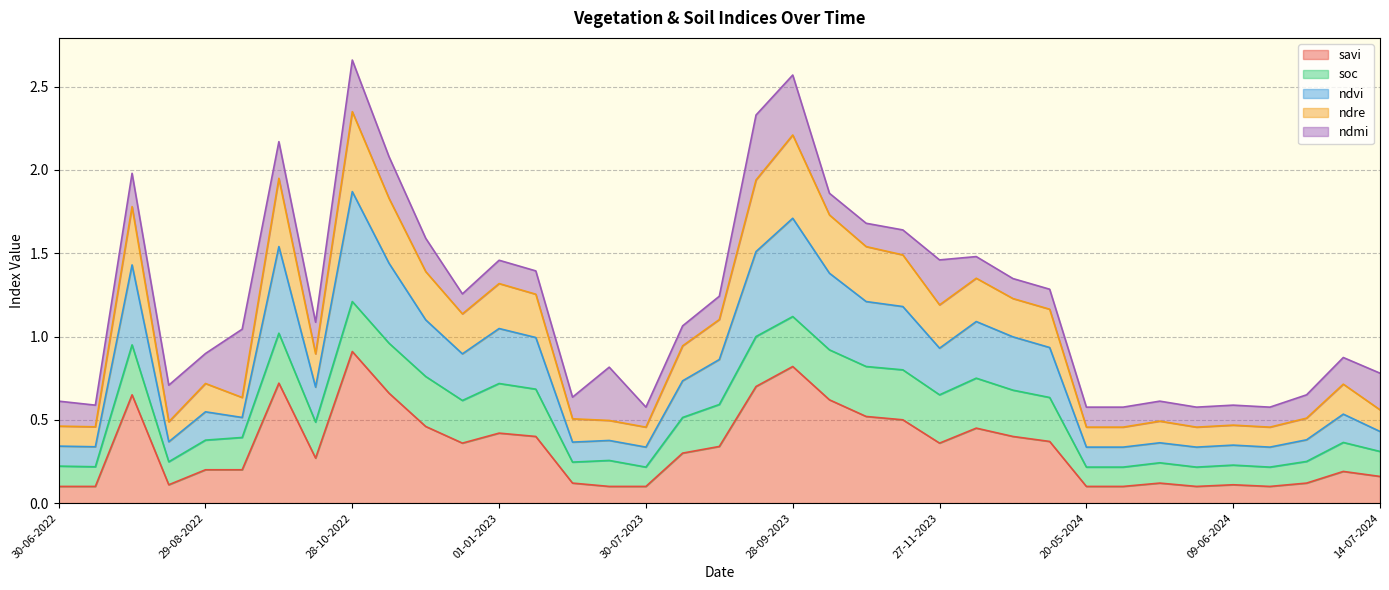

Which label corresponds to the smallest value in the chart?

30-06-2022